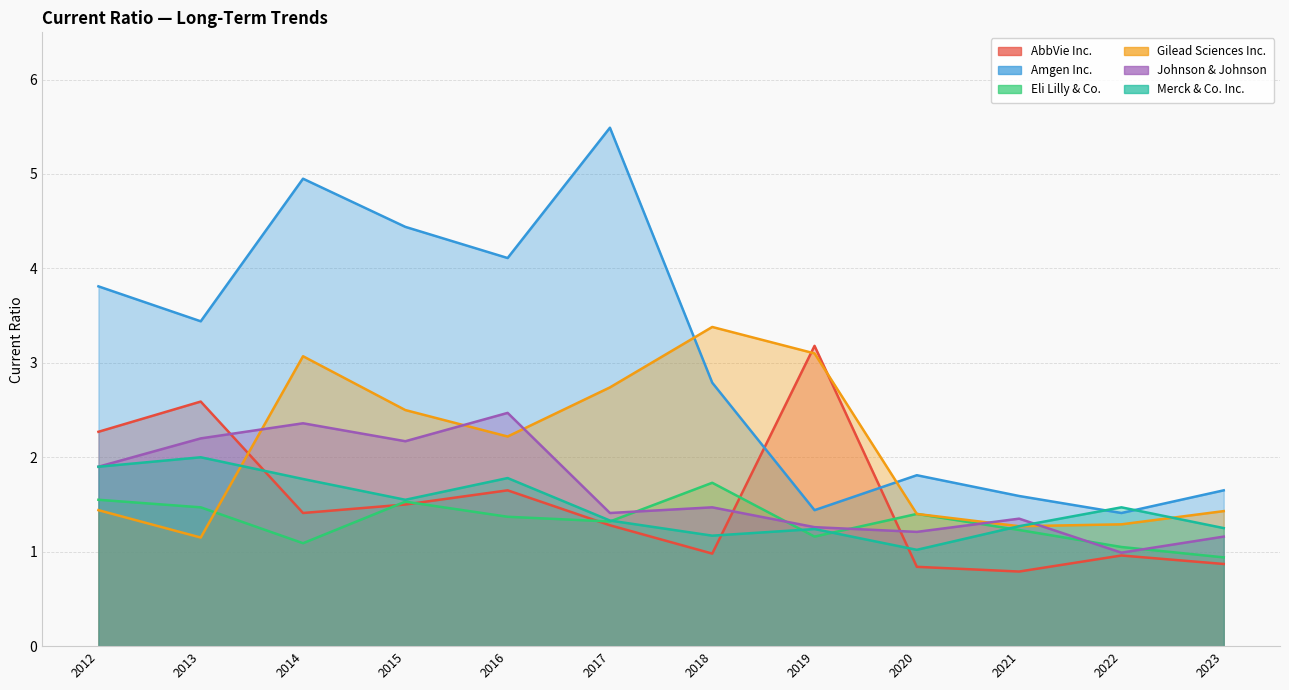

Count the number of categories in the chart.

12